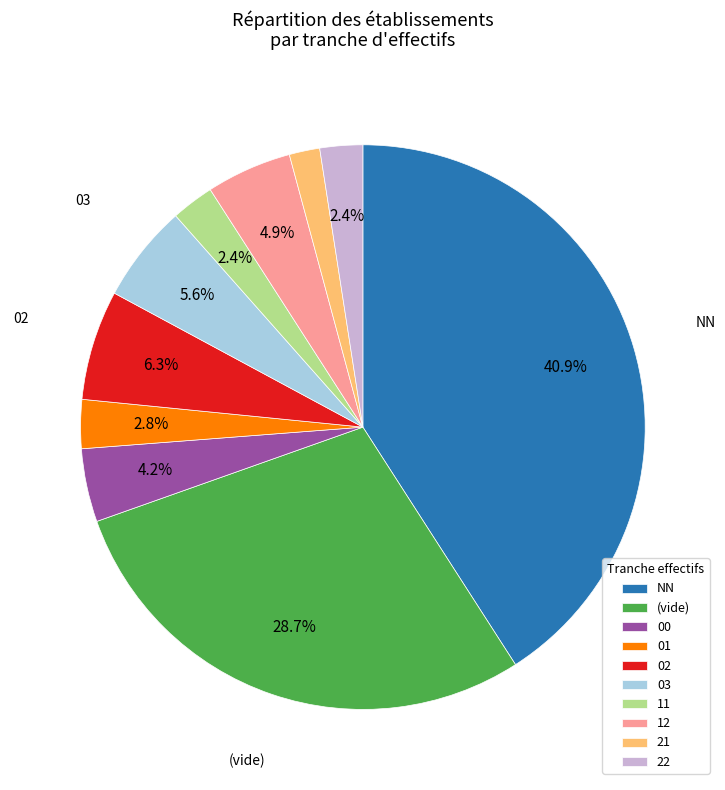

Combined, what portion of the pie is 03 and 11?

8.0%